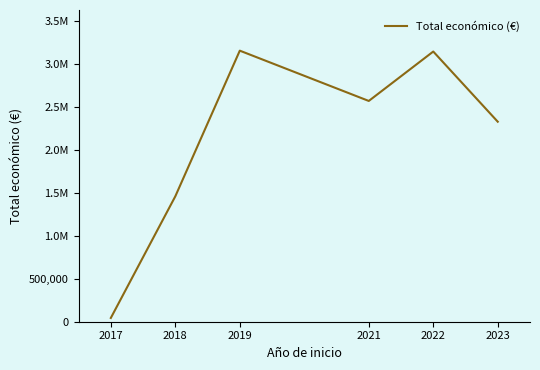

Approximately how many times larger is the value at 2019 compared to 2021?

1.2